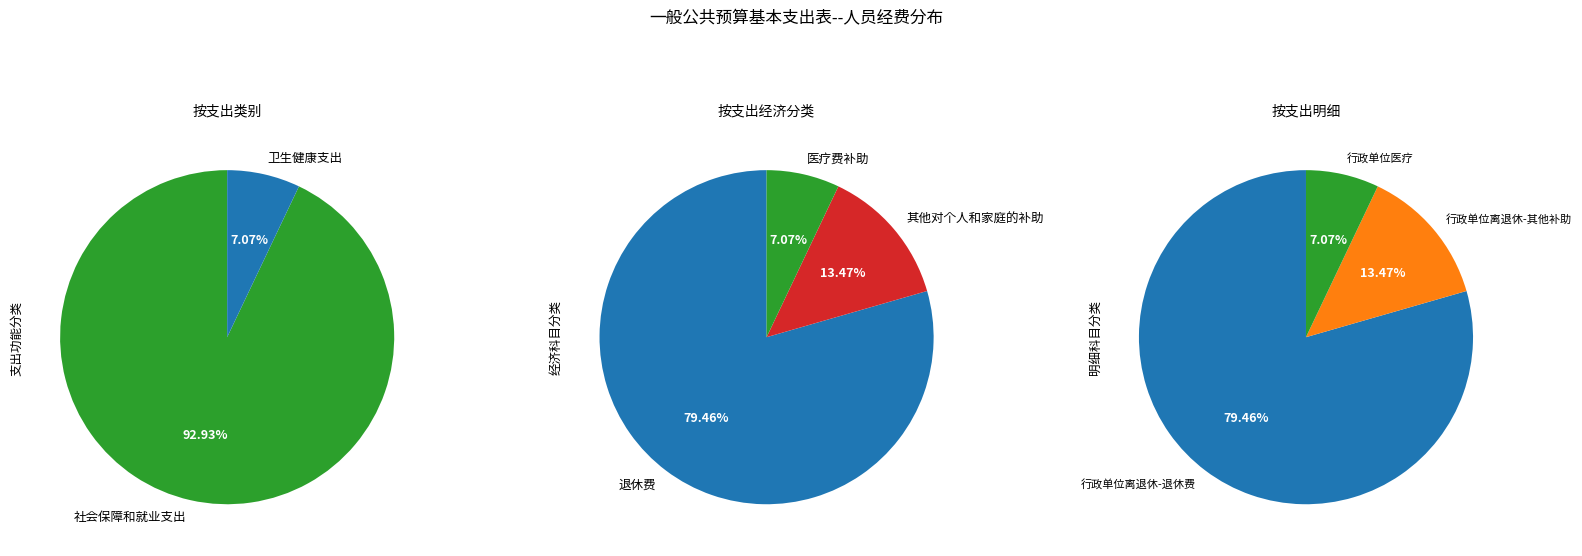

How many segments does this pie chart have?

2